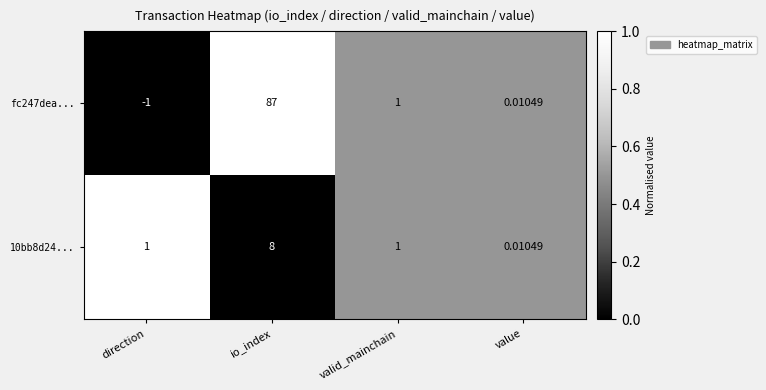

At which category does the chart reach its peak across all series?

io_index